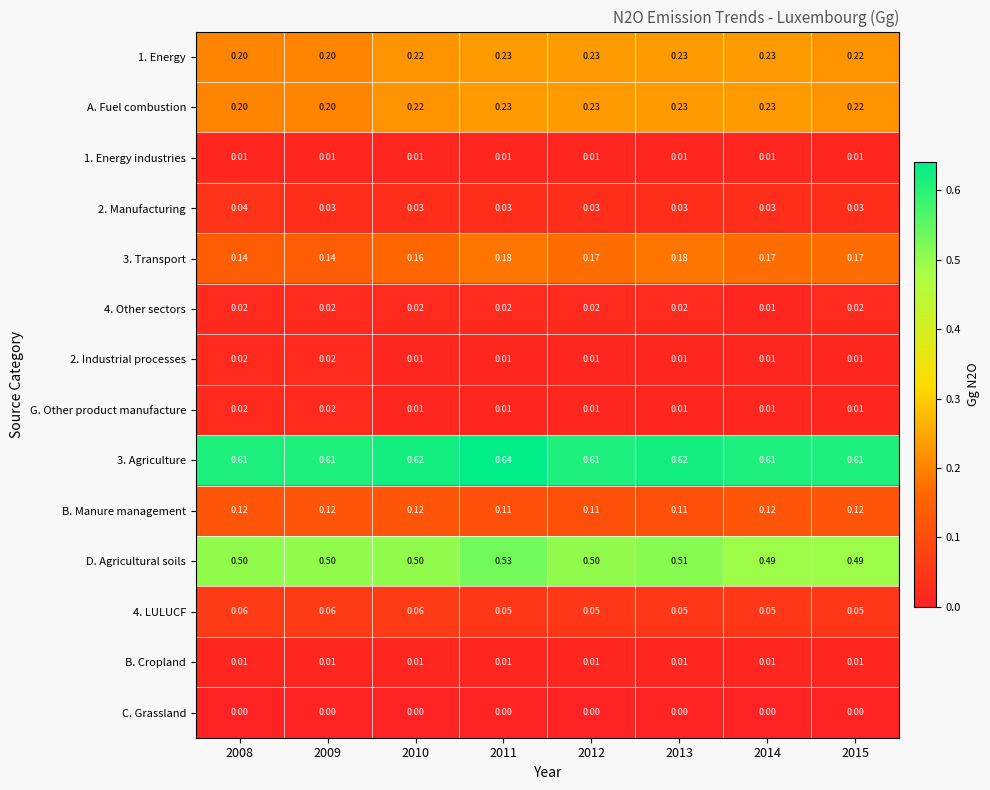

At which category is the sum across all series the highest?

2011